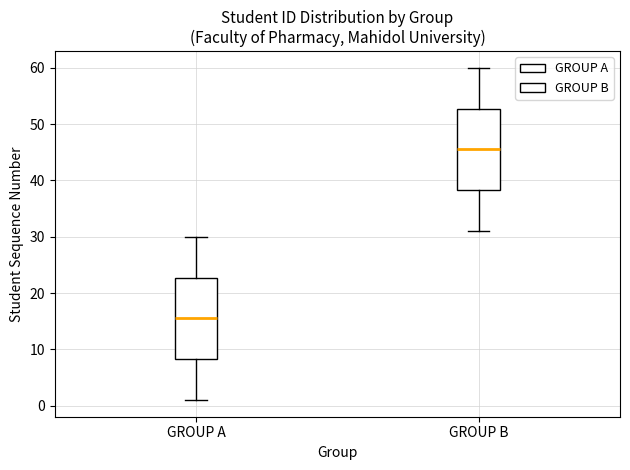

Reading left to right, transcribe this box plot: for each box, give where its median line is, the range the box spans, and where its two whiskers end, as read against the y-axis. The values are not printed on the chart, so give them approximately, as read against the axis.

GROUP A: median 16, box 8 to 23, whiskers 1 to 30
GROUP B: median 46, box 38 to 53, whiskers 31 to 60